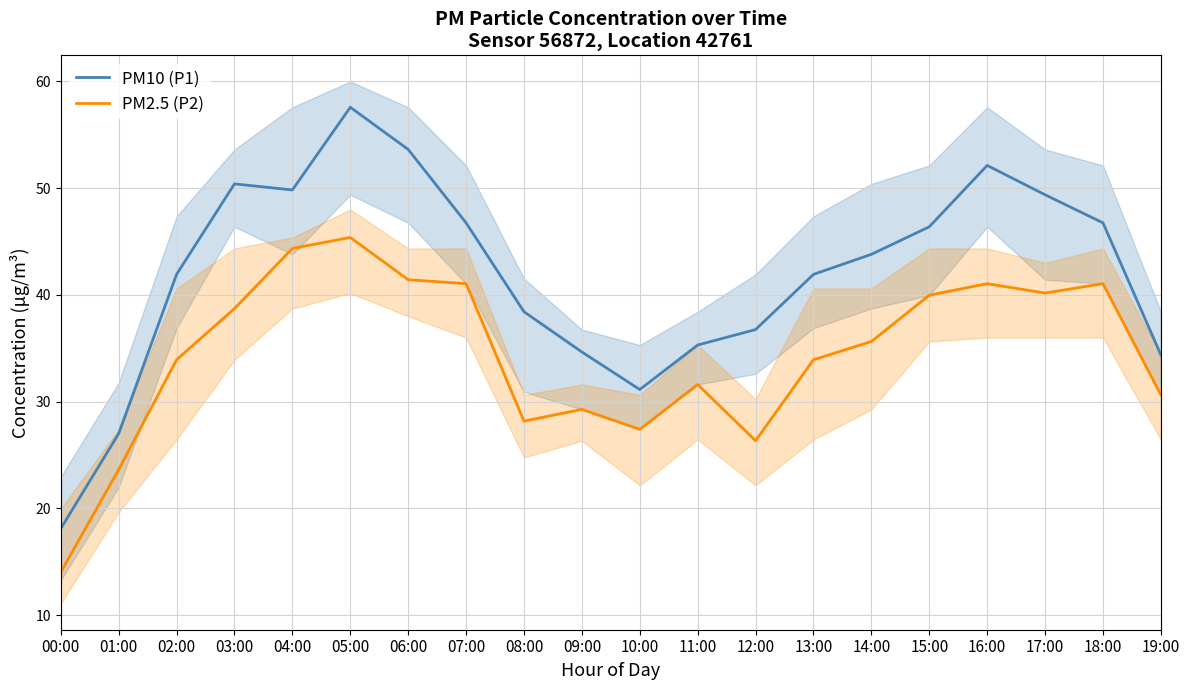

Reading left to right, list all the values displayed in this chart.

PM10 (P1): 00:00=18.1	01:00=27.0	02:00=41.9	03:00=50.4	04:00=49.8	05:00=57.6	06:00=53.6	07:00=46.8	08:00=38.4	09:00=34.6	10:00=31.1	11:00=35.3	12:00=36.8	13:00=41.9	14:00=43.8	15:00=46.4	16:00=52.1	17:00=49.4	18:00=46.8	19:00=34.4
PM2.5 (P2): 00:00=14.0	01:00=23.6	02:00=33.9	03:00=38.7	04:00=44.4	05:00=45.4	06:00=41.4	07:00=41.0	08:00=28.2	09:00=29.3	10:00=27.4	11:00=31.6	12:00=26.3	13:00=33.9	14:00=35.6	15:00=40.0	16:00=41.0	17:00=40.2	18:00=41.0	19:00=30.6